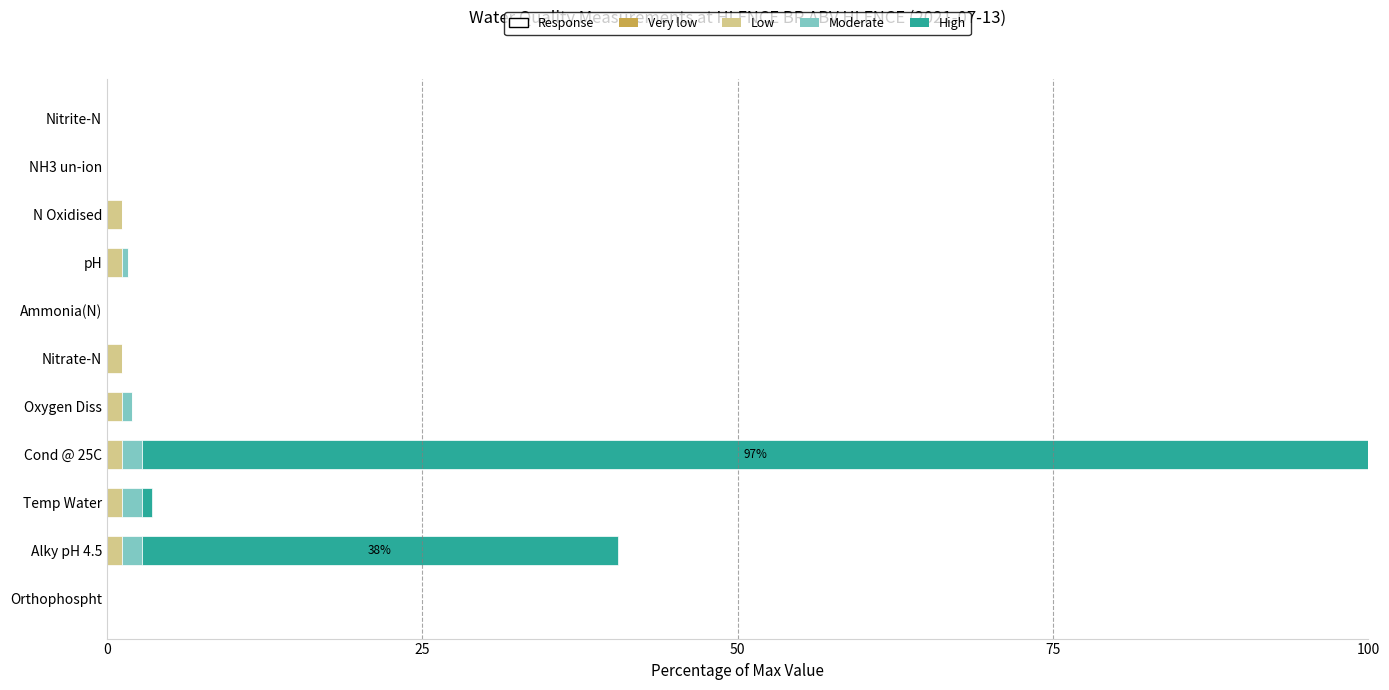

At which category is the sum across all series the highest?

Cond @ 25C